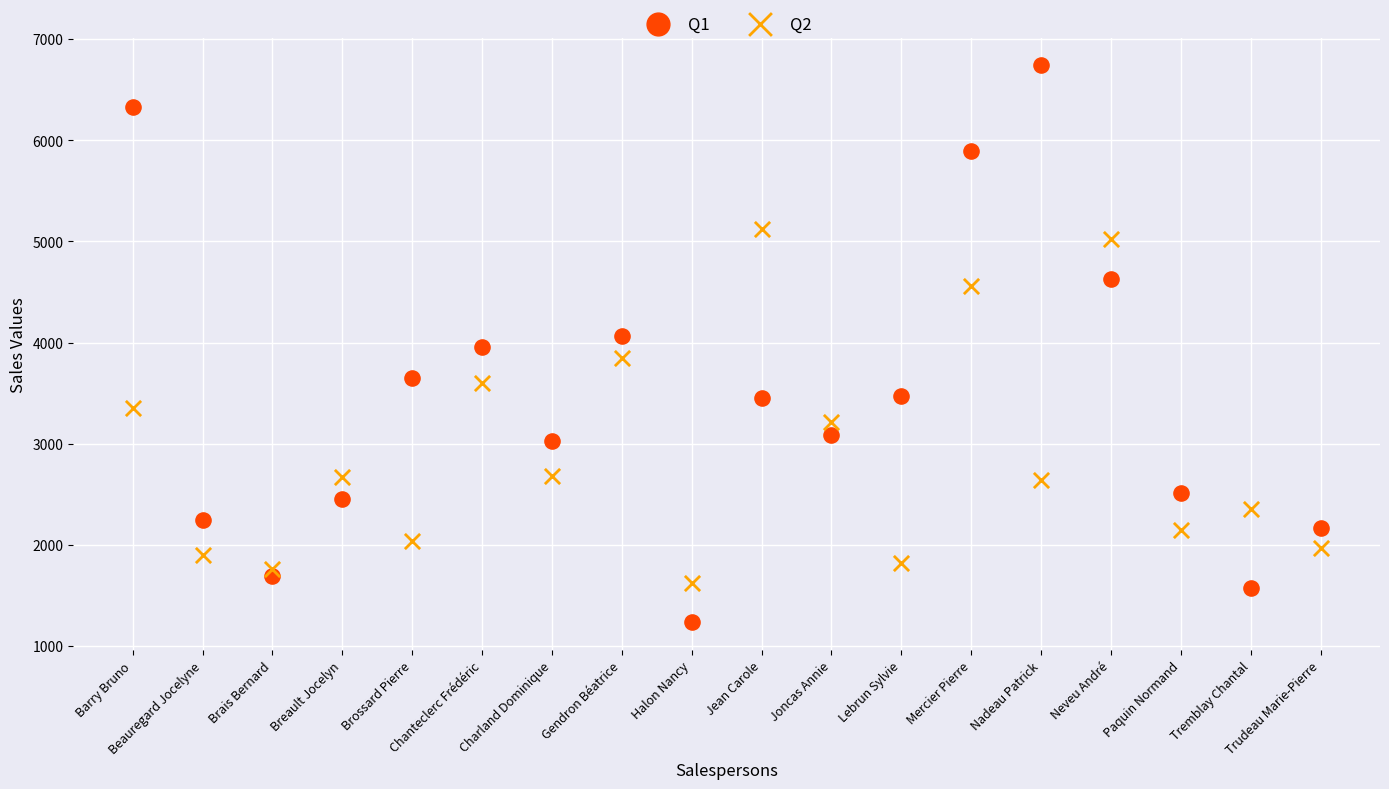

Which series contains the lowest Y value?

Q1